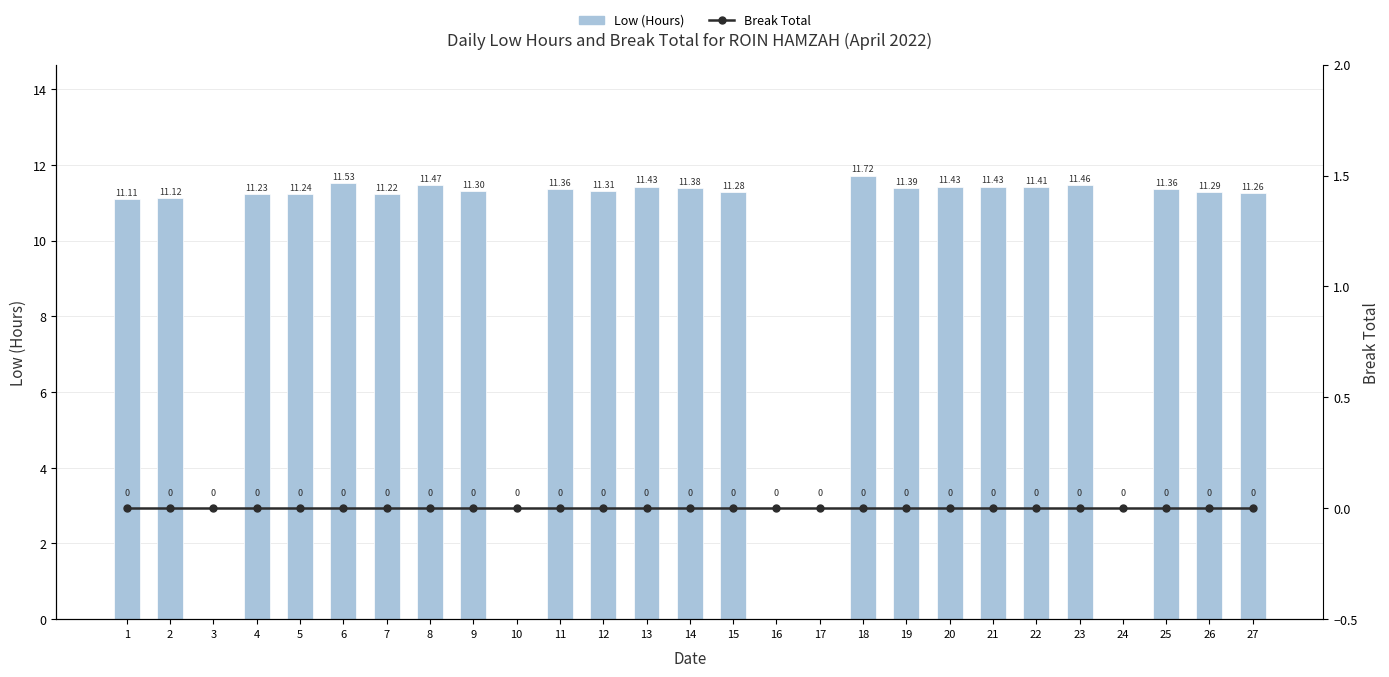

At 3, list the series in order from largest to smallest.

Low (Hours), Break Total